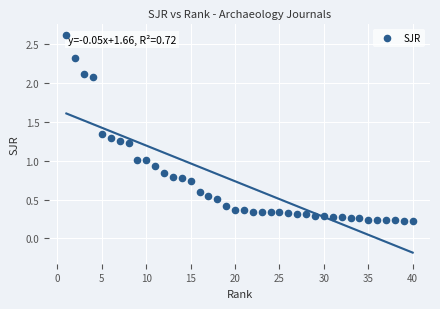

What is the range of Y values (max minus min)?

2.4